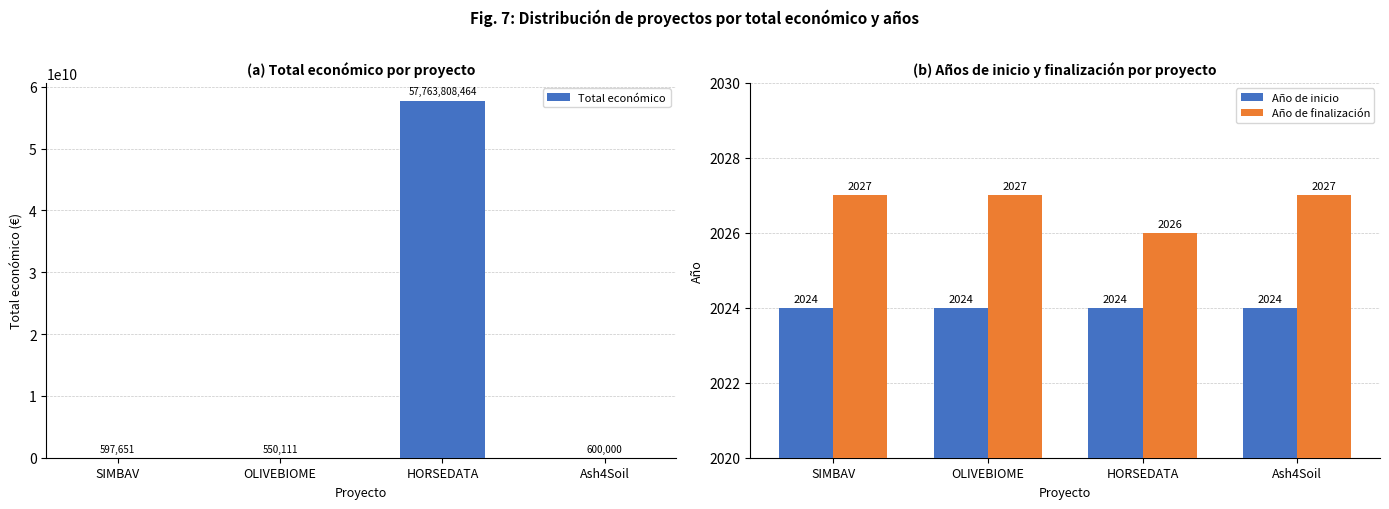

What is the value of the Año de finalización bar at the 3rd from the left?

2026